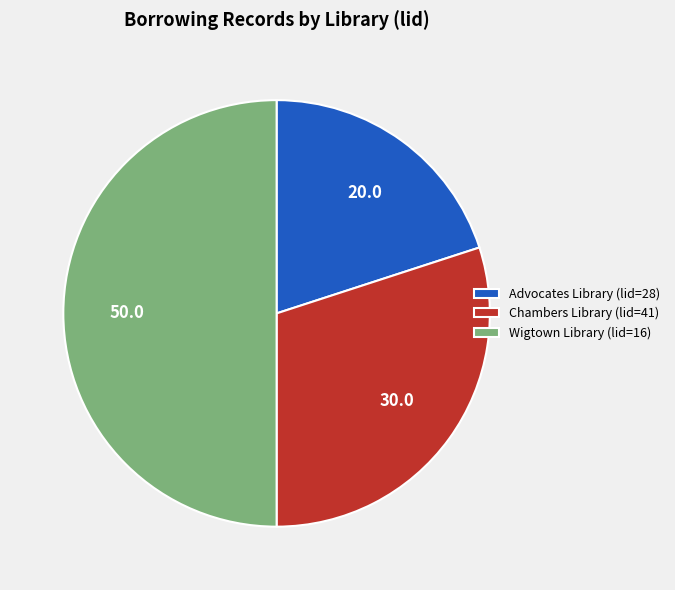

Rank the categories by value from lowest to highest.

Advocates Library (lid=28), Chambers Library (lid=41), Wigtown Library (lid=16)